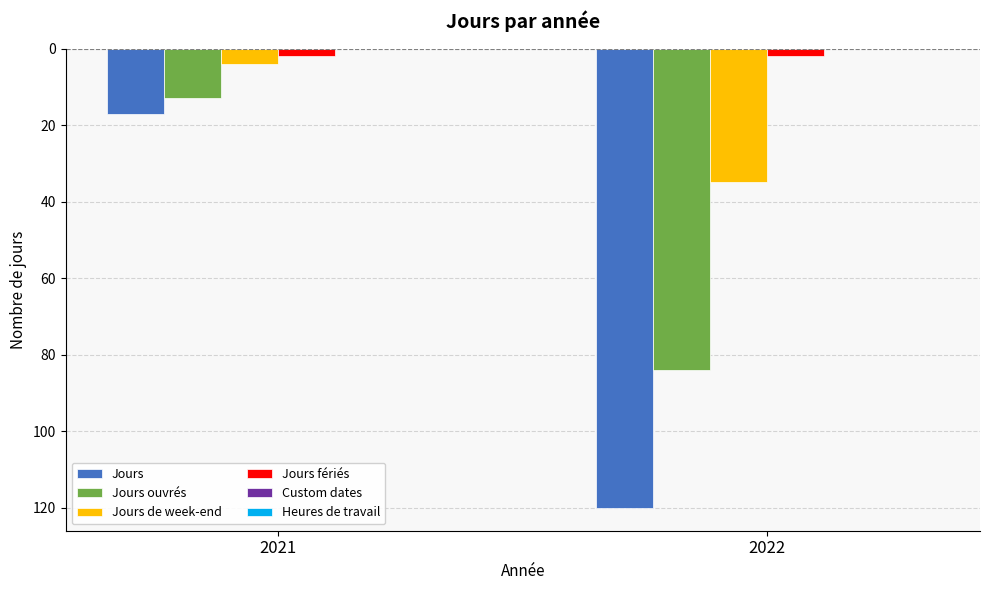

Are the bars grouped side by side (vs. stacked)?

Yes